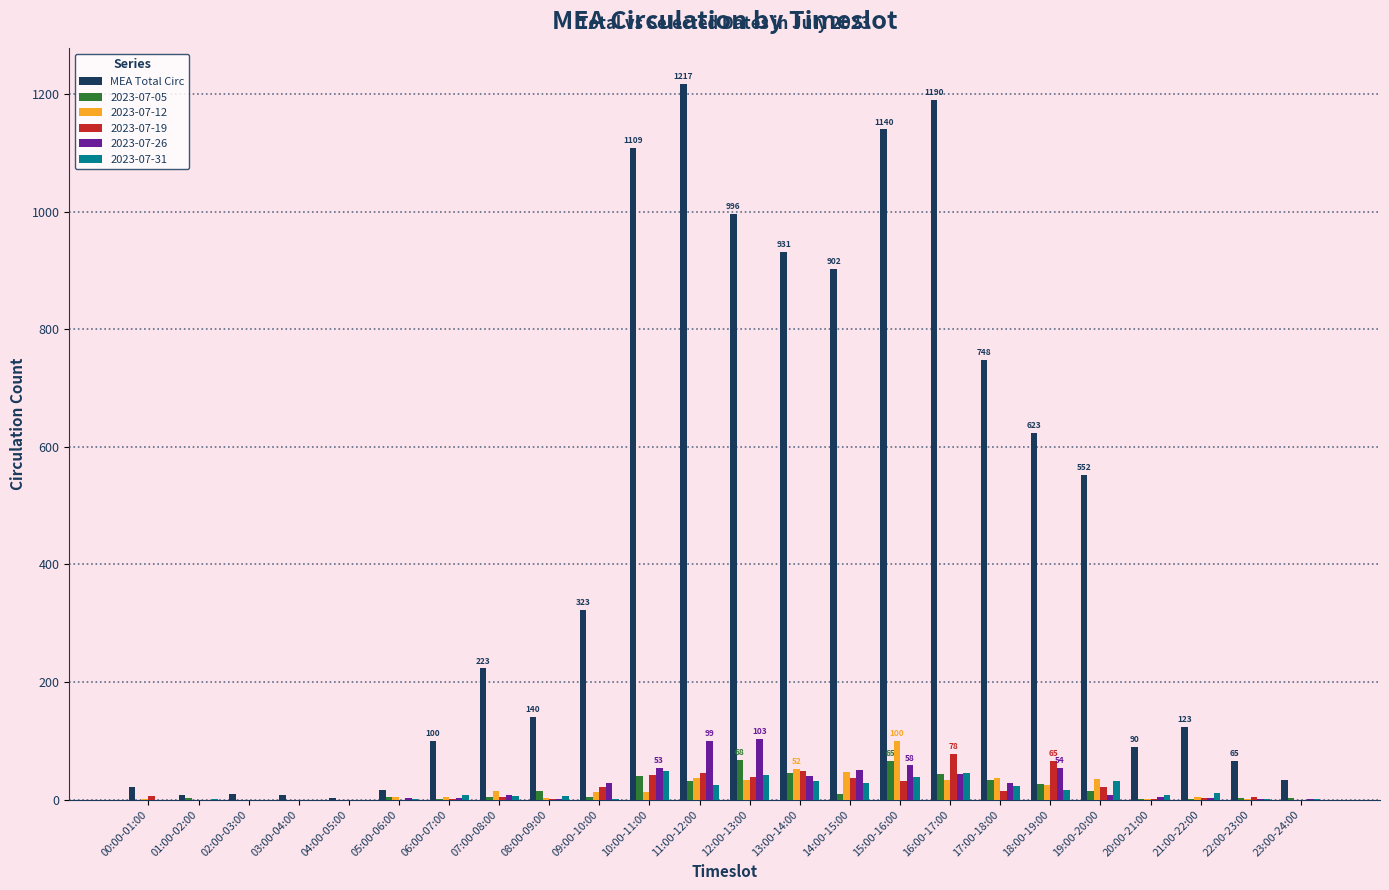

Which series changed the most between 00:00-01:00 and 12:00-13:00?

MEA Total Circ